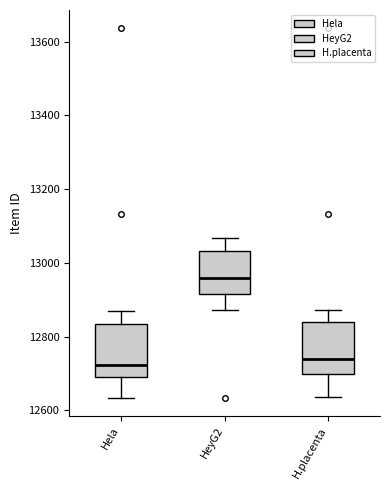

Reading left to right, transcribe this box plot: for each box, give where its median line is, the range the box spans, and where its two whiskers end, as read against the y-axis. The values are not printed on the chart, so give them approximately, as read against the axis.

Hela: median 12720, box 12680 to 12840, whiskers 12640 to 12860
HeyG2: median 12960, box 12920 to 13040, whiskers 12880 to 13060
H.placenta: median 12740, box 12700 to 12840, whiskers 12640 to 12880